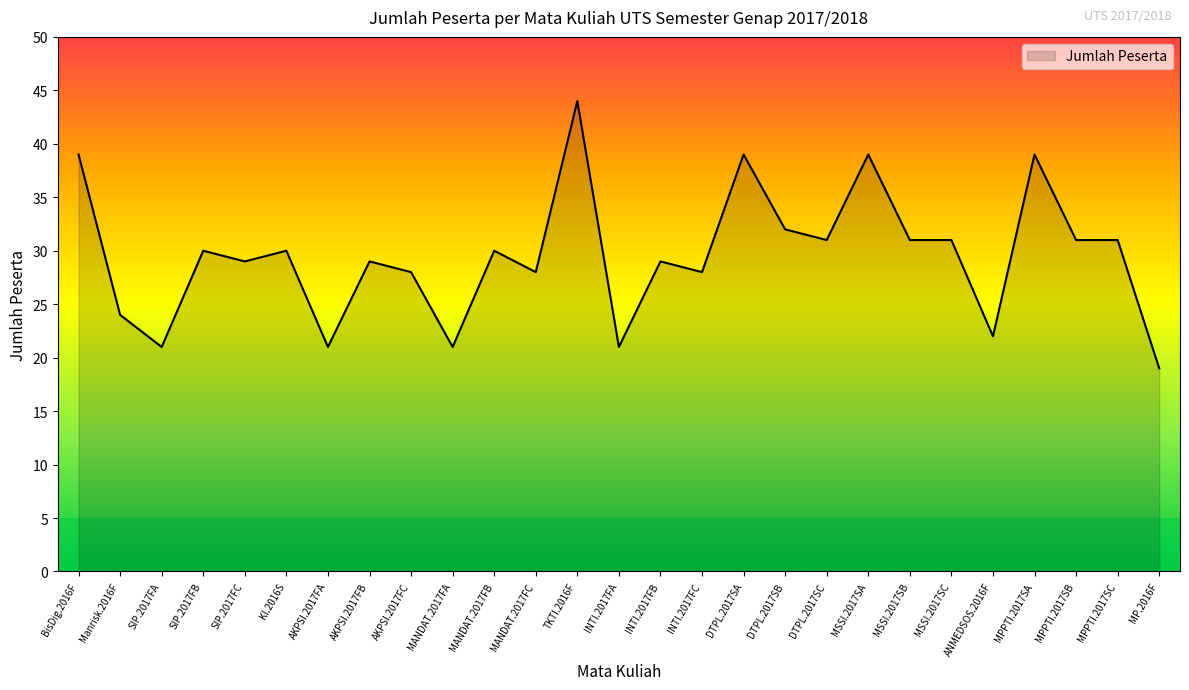

What position from the left is MANDAT.2017FA?

10